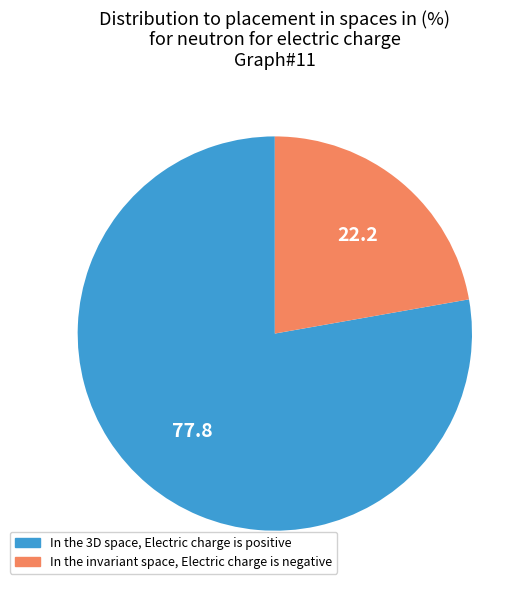

The In the 3D space, Electric charge is positive slice represents 88% of the pie. True or false?

False